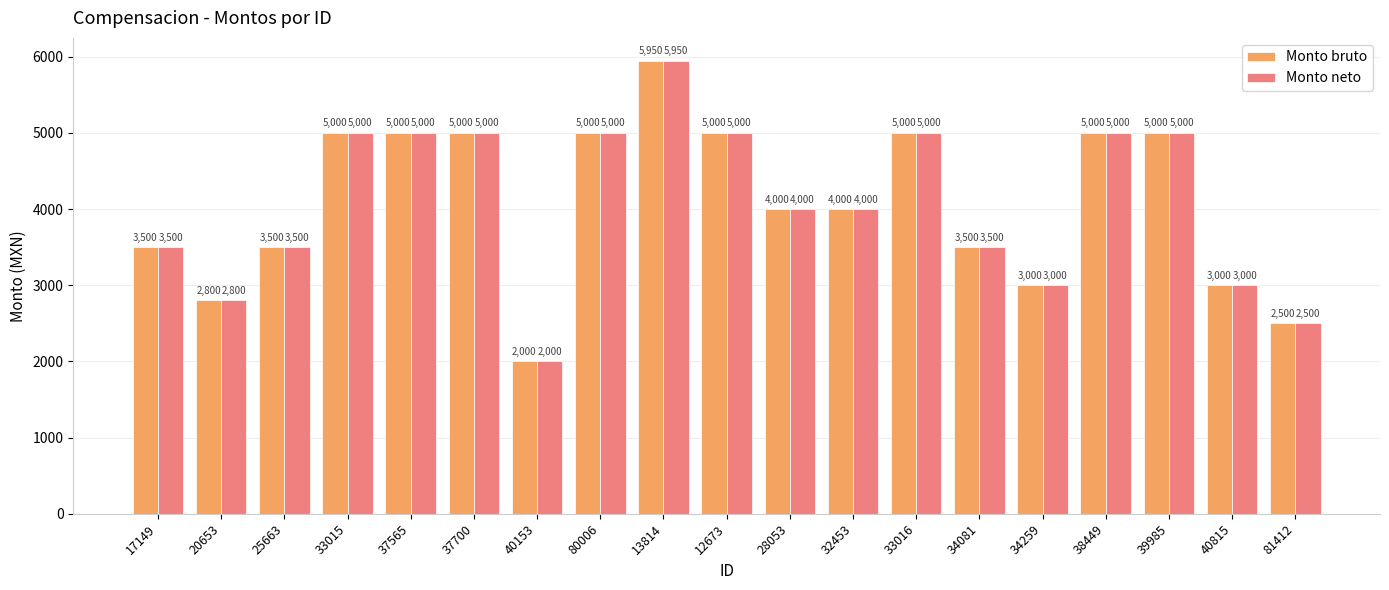

How many values in the Monto neto series are below 4000?

8